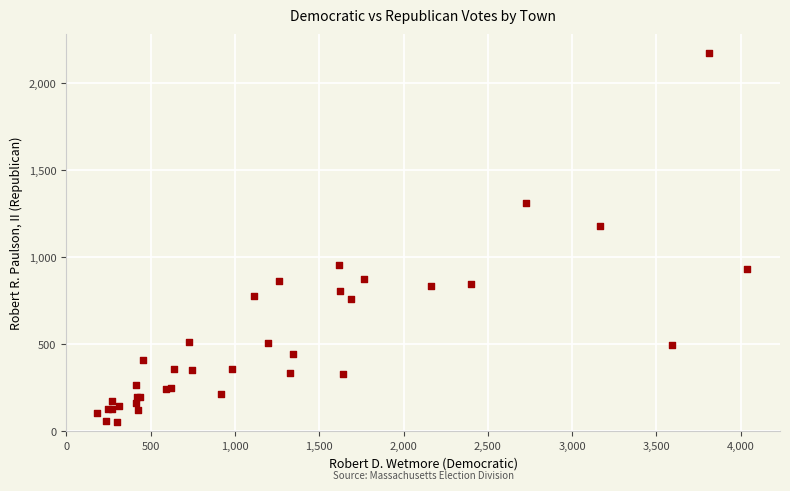

What Y value in the scatter plot is closest to 1114?

1178